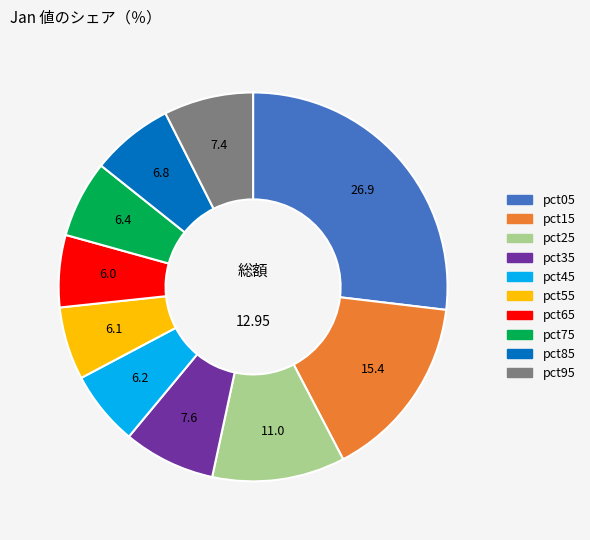

Which has a higher value, pct45 or pct15?

pct15